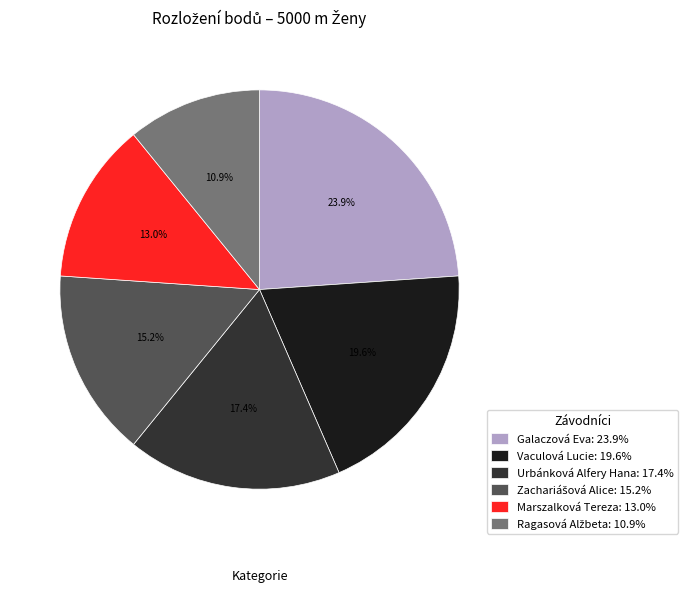

Which category has the biggest portion of the pie?

Galaczová Eva